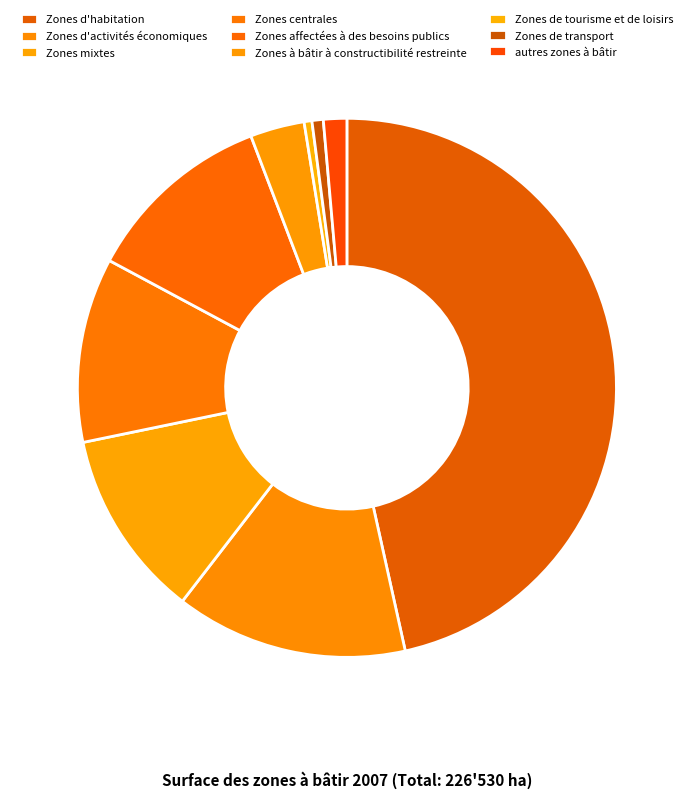

Which category has the biggest portion of the pie?

Zones d'habitation